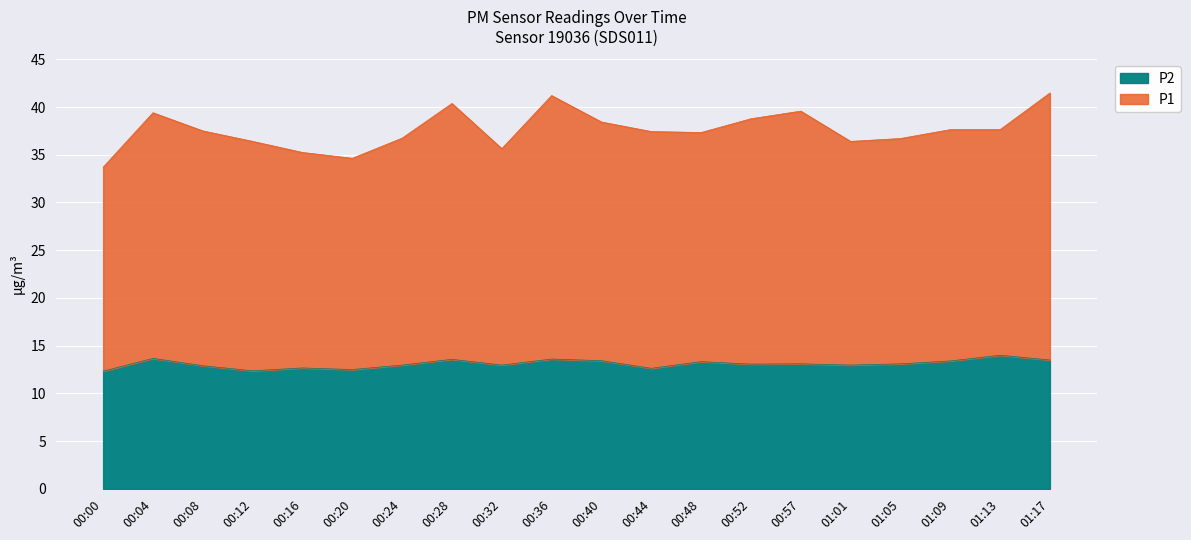

Is the value of P1 at 00:52 greater than the value of P2 at 01:13?

Yes